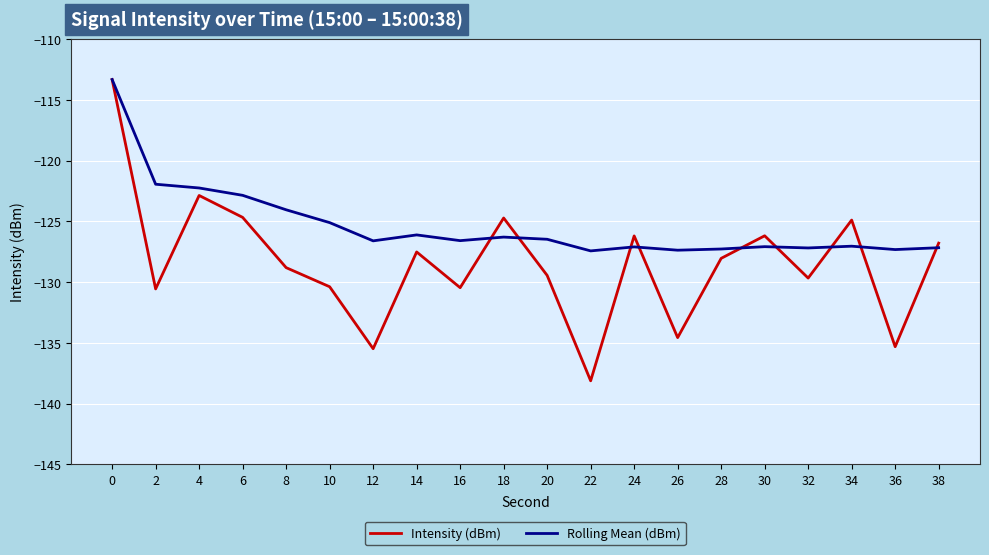

What is the difference between the highest and lowest values at 32?

2.5